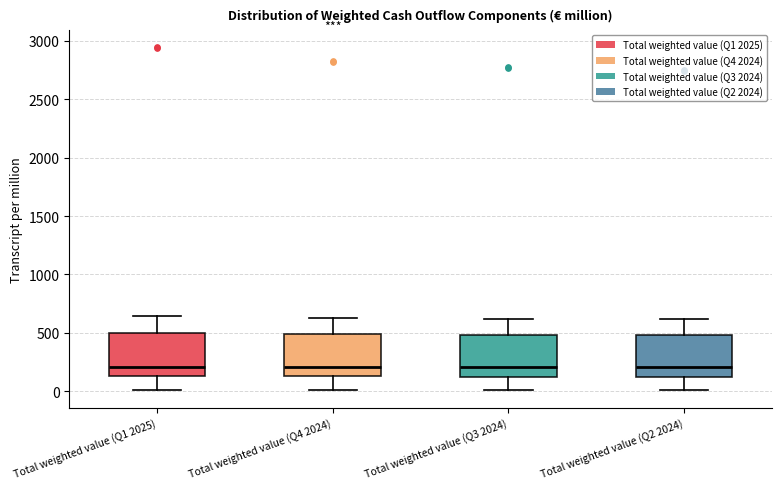

Reading left to right, transcribe this box plot: for each box, give where its median line is, the range the box spans, and where its two whiskers end, as read against the y-axis. The values are not printed on the chart, so give them approximately, as read against the axis.

Total weighted value (Q1 2025): median 200, box 150 to 500, whiskers 0 to 650
Total weighted value (Q4 2024): median 200, box 150 to 500, whiskers 0 to 650
Total weighted value (Q3 2024): median 200, box 100 to 500, whiskers 0 to 600
Total weighted value (Q2 2024): median 200, box 100 to 500, whiskers 0 to 600